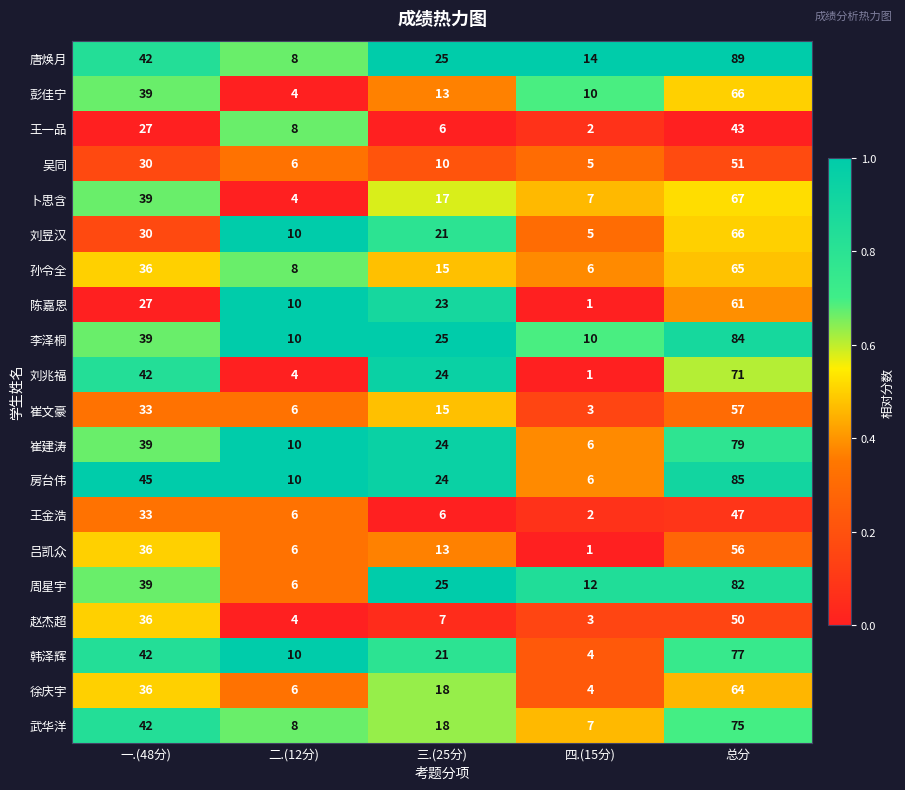

What is the spread (max minus min) of values at 一.(48分)?

18